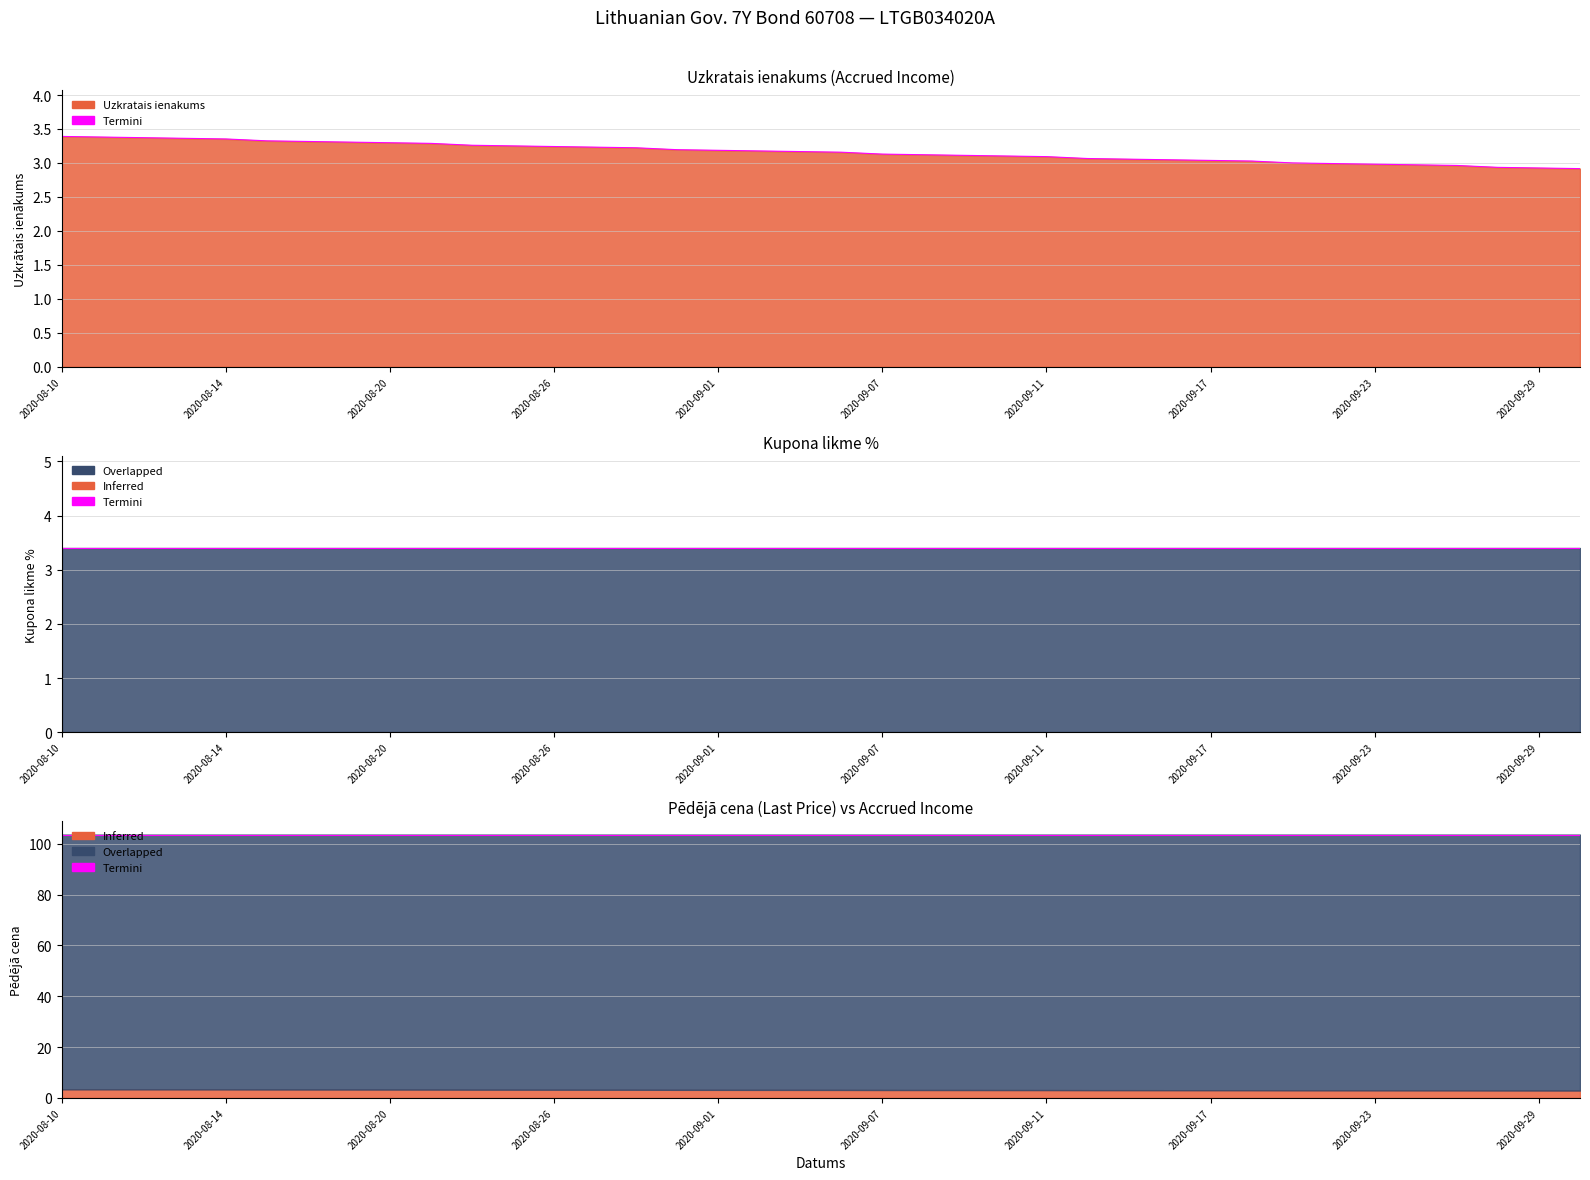

True or false: Kupona likme % has more than 1 points higher than both neighbors.

False